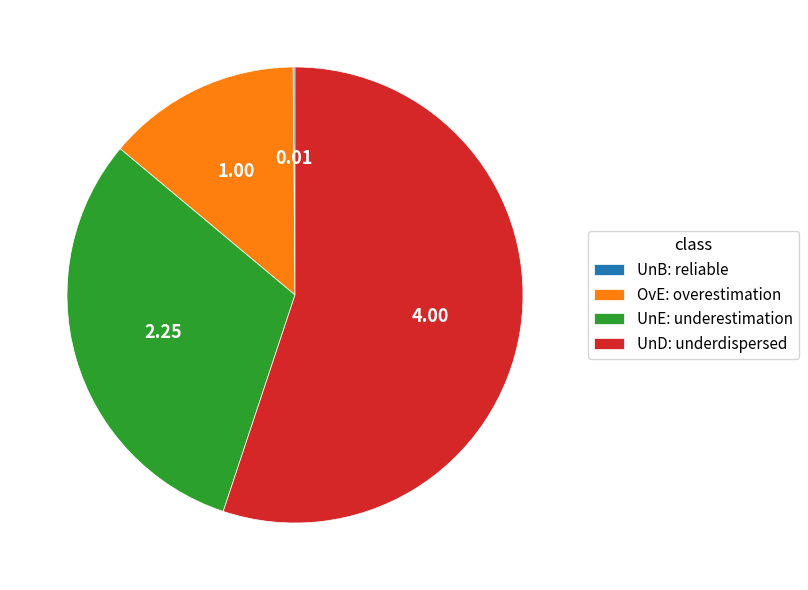

What is the largest slice in the pie chart?

UnD: underdispersed